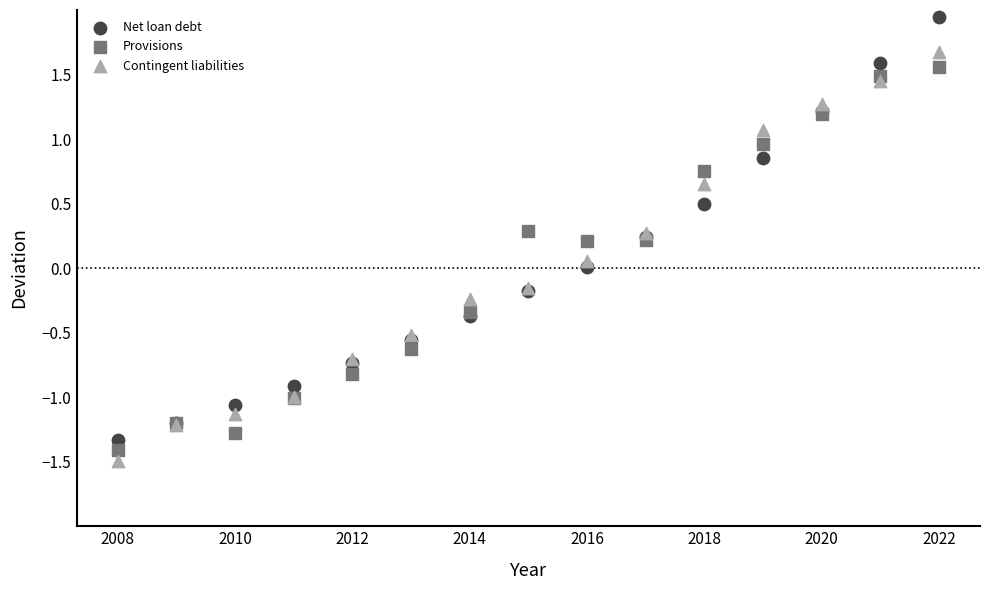

Which series contains the lowest Y value?

Contingent liabilities